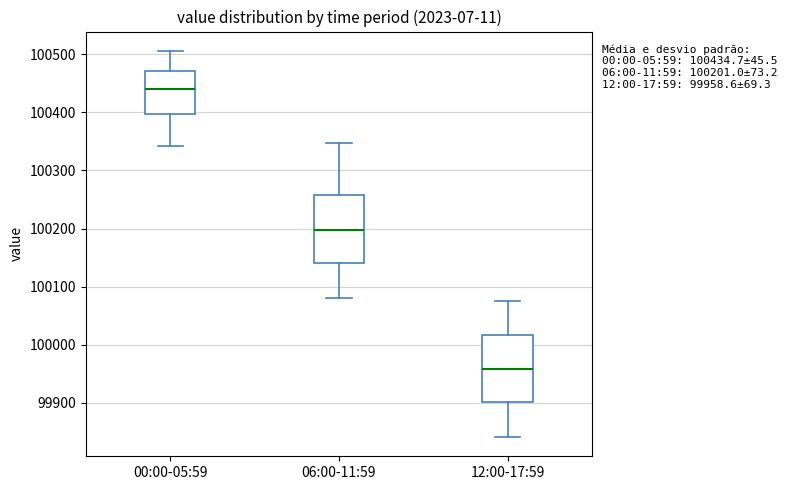

Which box's median line is the lowest?

12:00-17:59